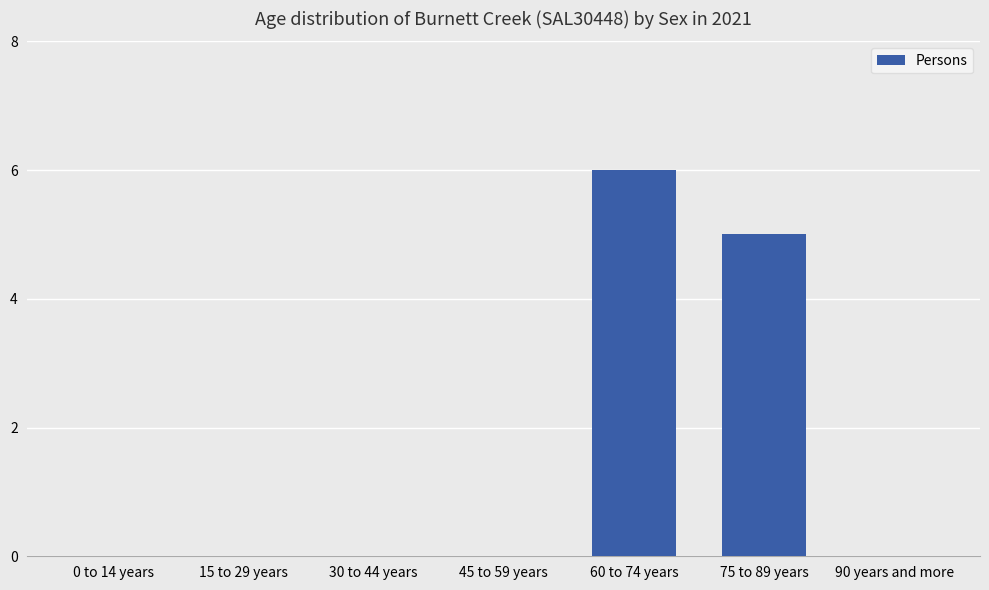

Between 75 to 89 years and 15 to 29 years, which is larger?

75 to 89 years